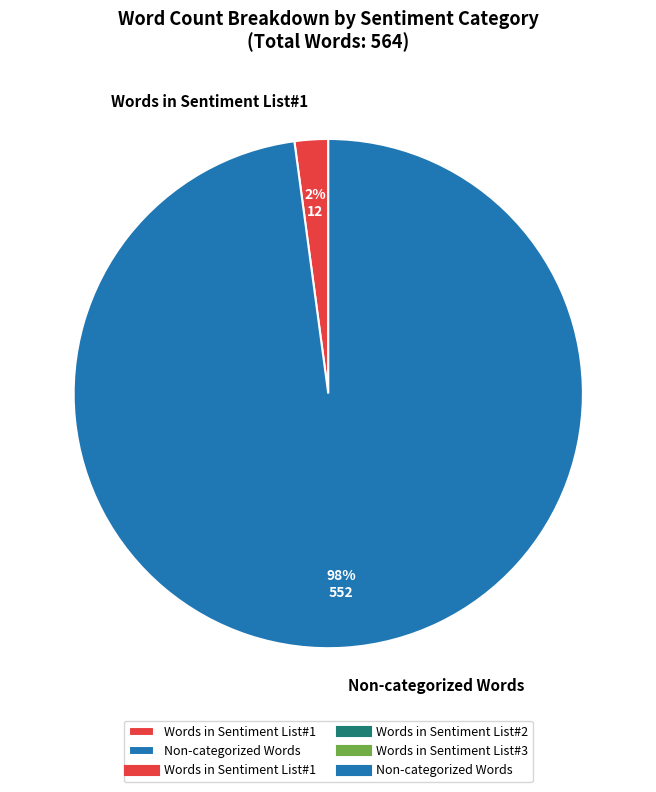

True or false: Non-categorized Words accounts for 98% of the total.

True